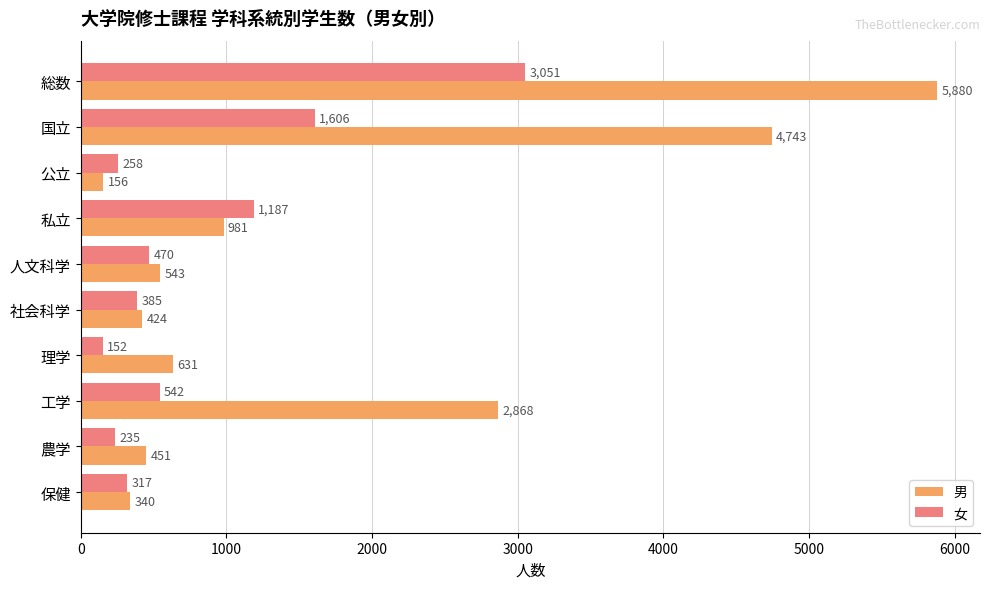

Which category has the lowest value across all series?

理学